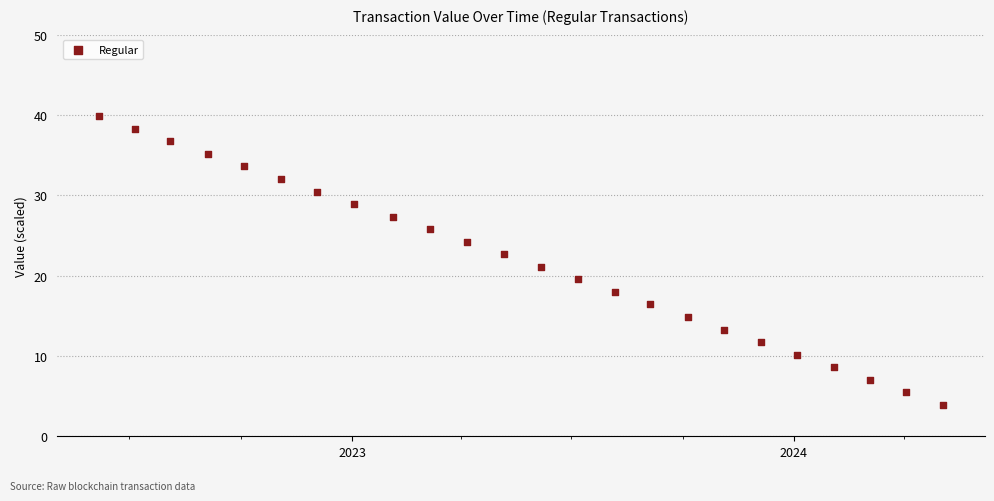

What is the range of Y values (max minus min)?

35.9